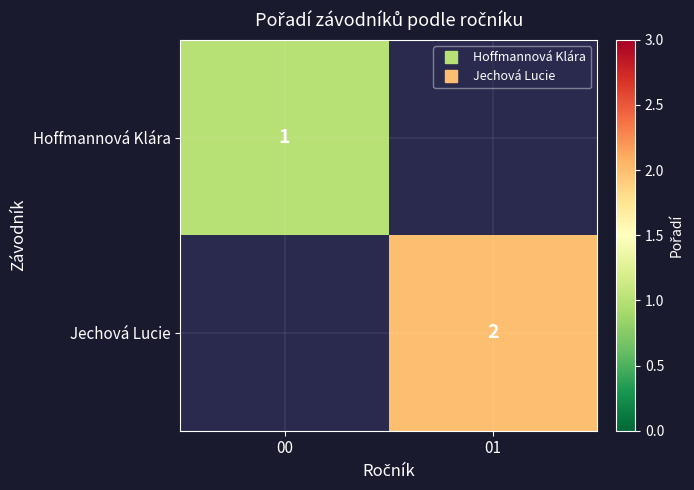

Rank the series by their maximum value, from lowest to highest.

Hoffmannová Klára, Jechová Lucie